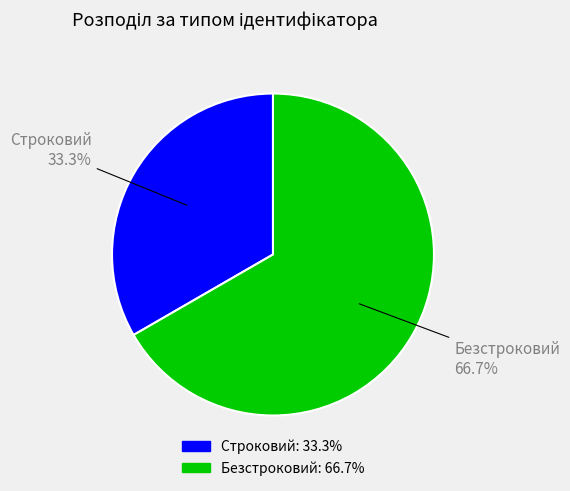

Rank the categories by value from highest to lowest.

Безстроковий, Строковий